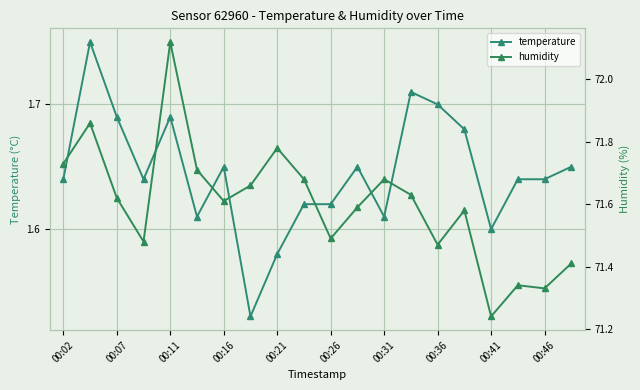

At how many categories does at least one series exceed 62?

20